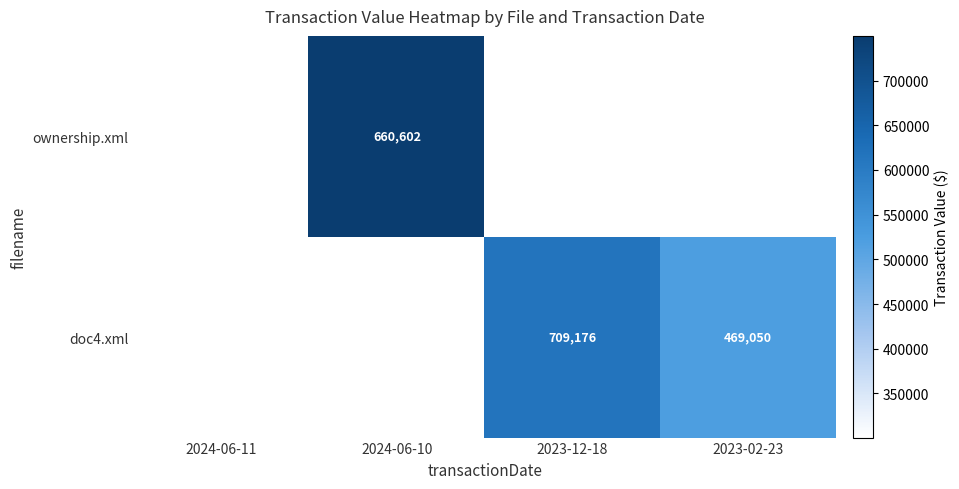

Is the value of doc4.xml at 2023-12-18 greater than the value of ownership.xml at 2024-06-11?

Yes